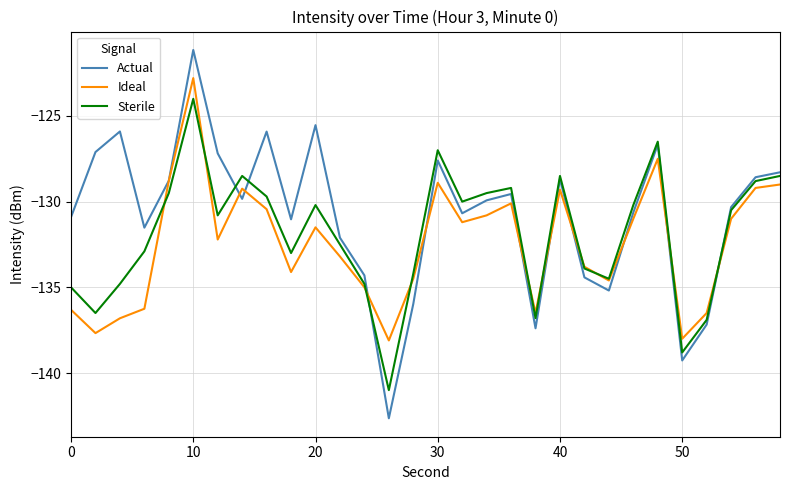

What is the lowest value of the Actual series?

-142.6